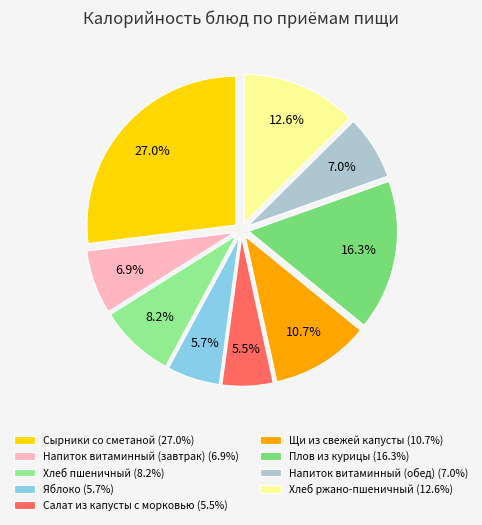

What is the total percentage of Щи из свежей капусты and Напиток витаминный (завтрак)?

17.6%